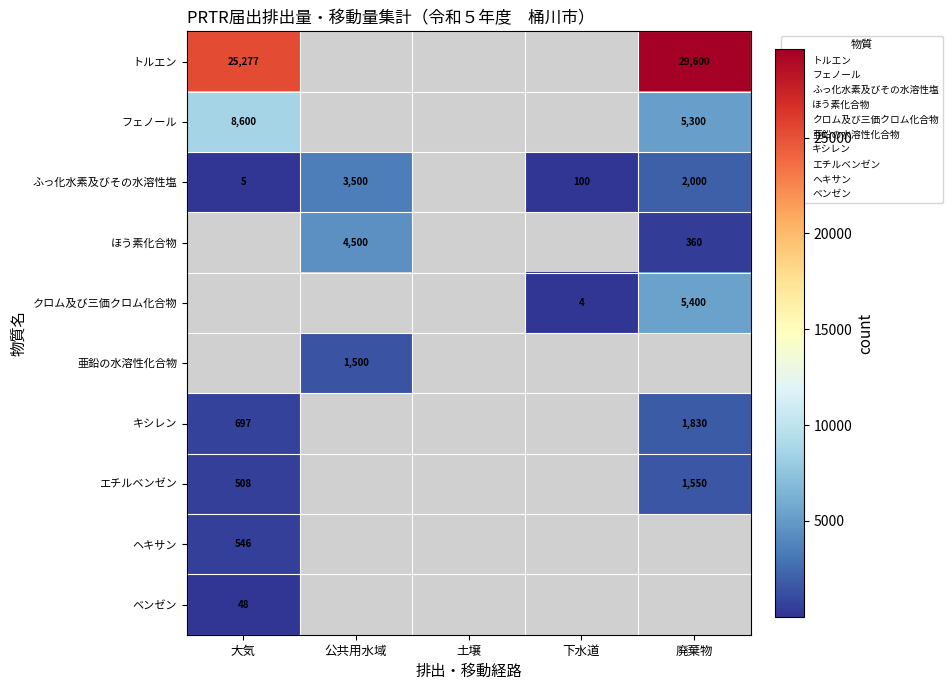

At how many categories does at least one series exceed 911?

3